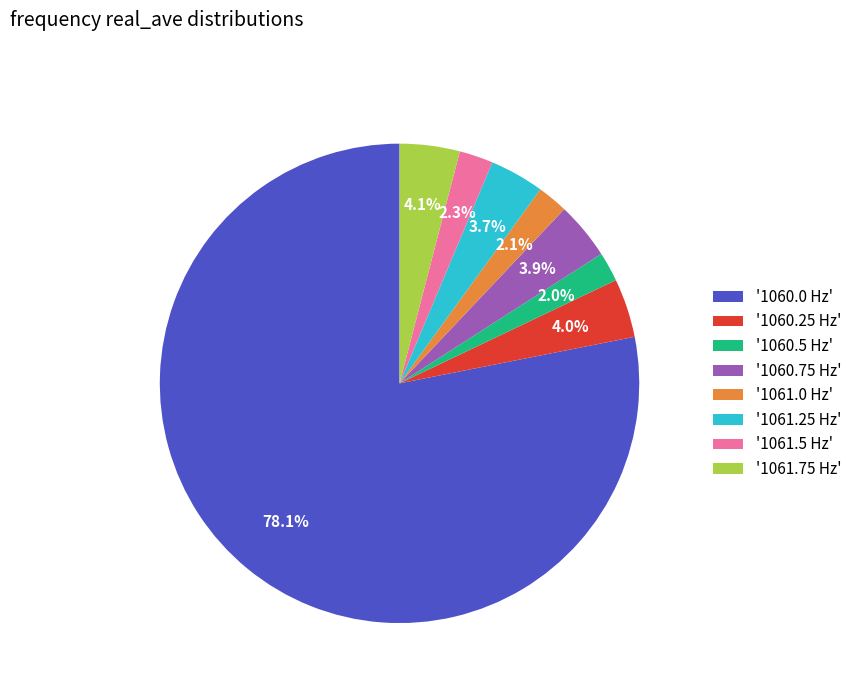

Which category accounts for the majority?

'1060.0 Hz'